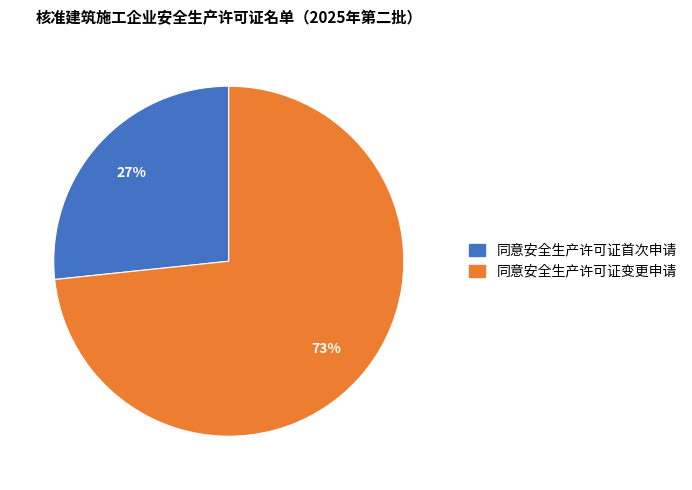

How many segments does this pie chart have?

2